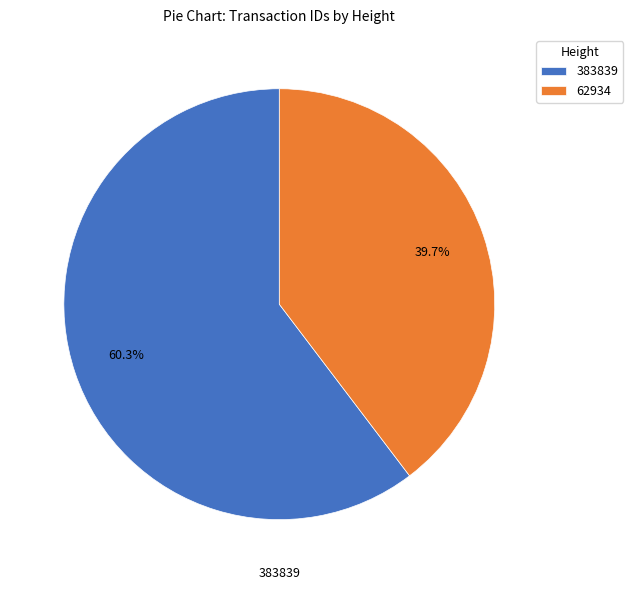

What is the ratio of the value at 62934 to the value at 383839?

0.7